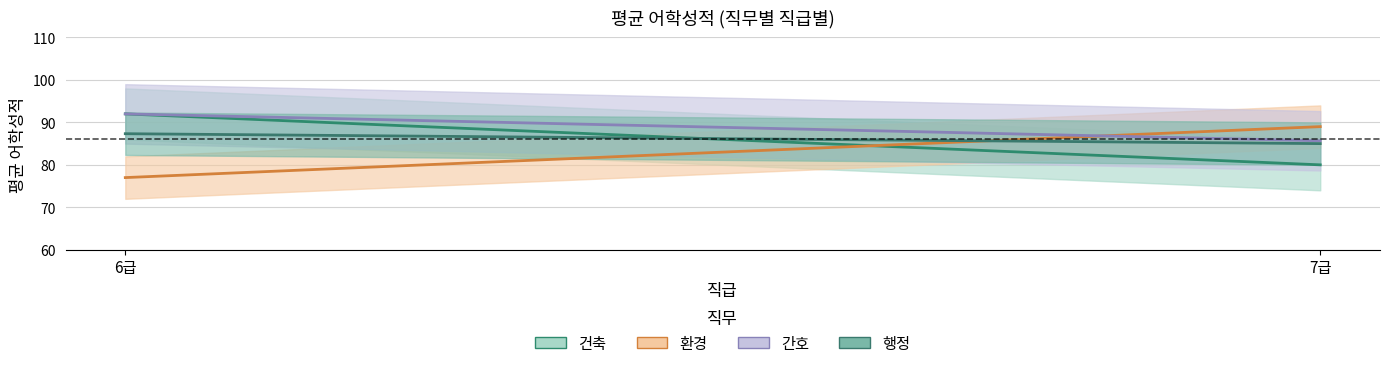

What is the label of the 2nd point from the left?

7급